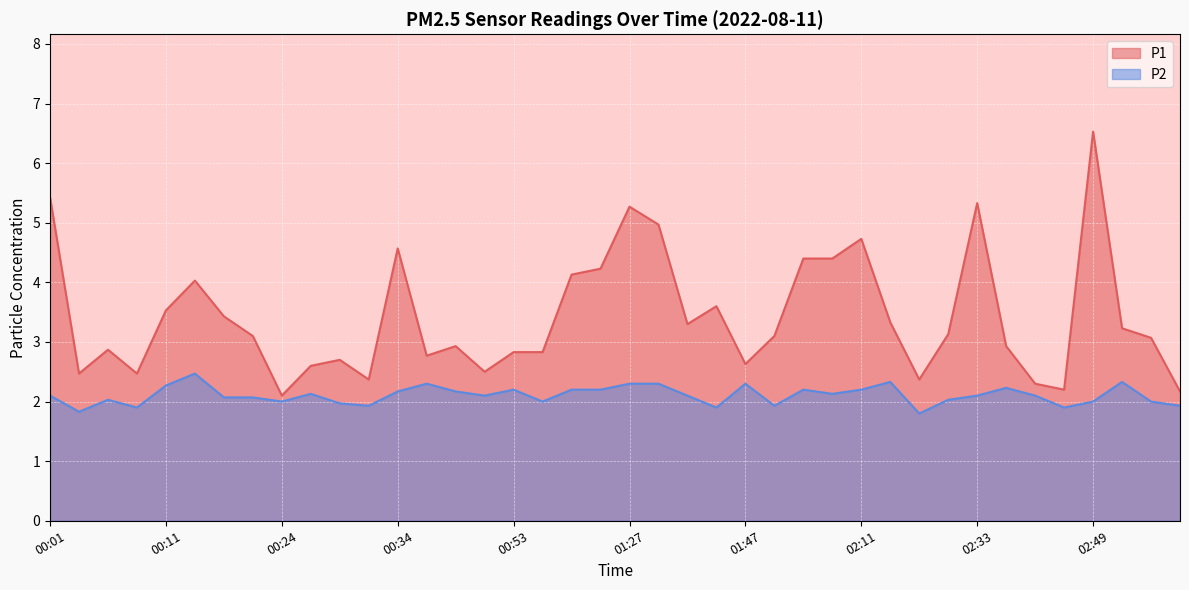

The P2 series shows 3.1 at 00:01. True or false?

False